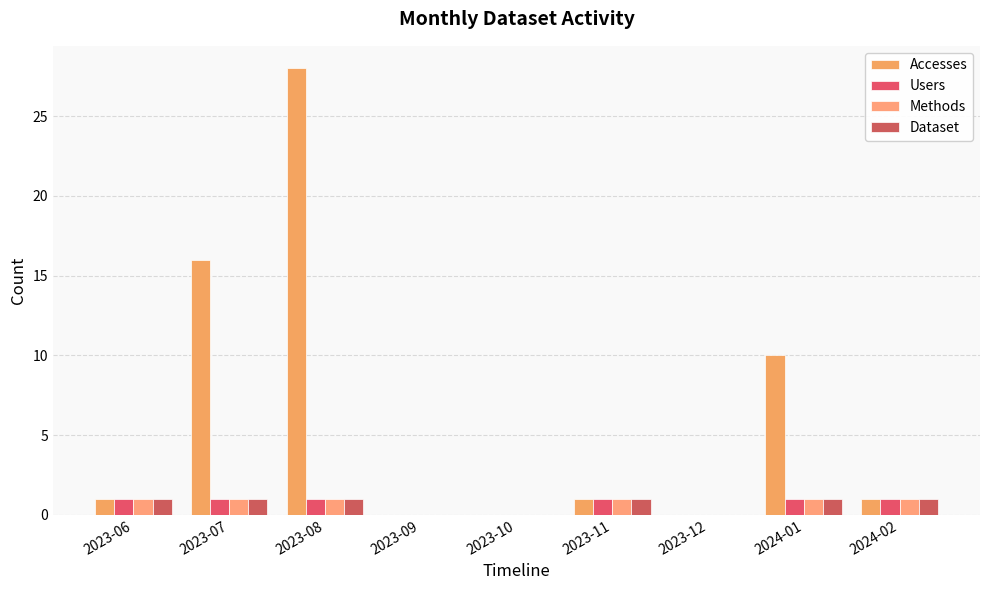

Where is Methods nearest to the value 0?

2023-09